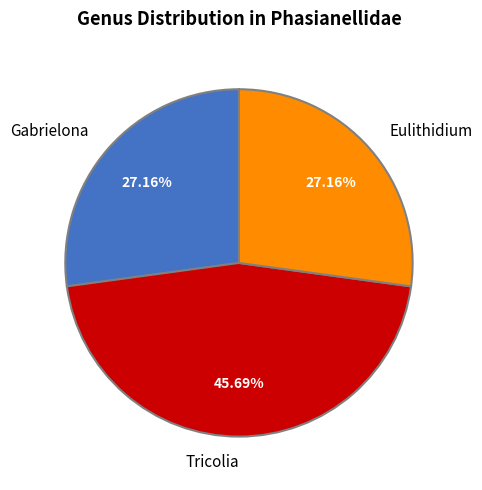

What percentage is the Gabrielona slice, to the nearest percent?

27%